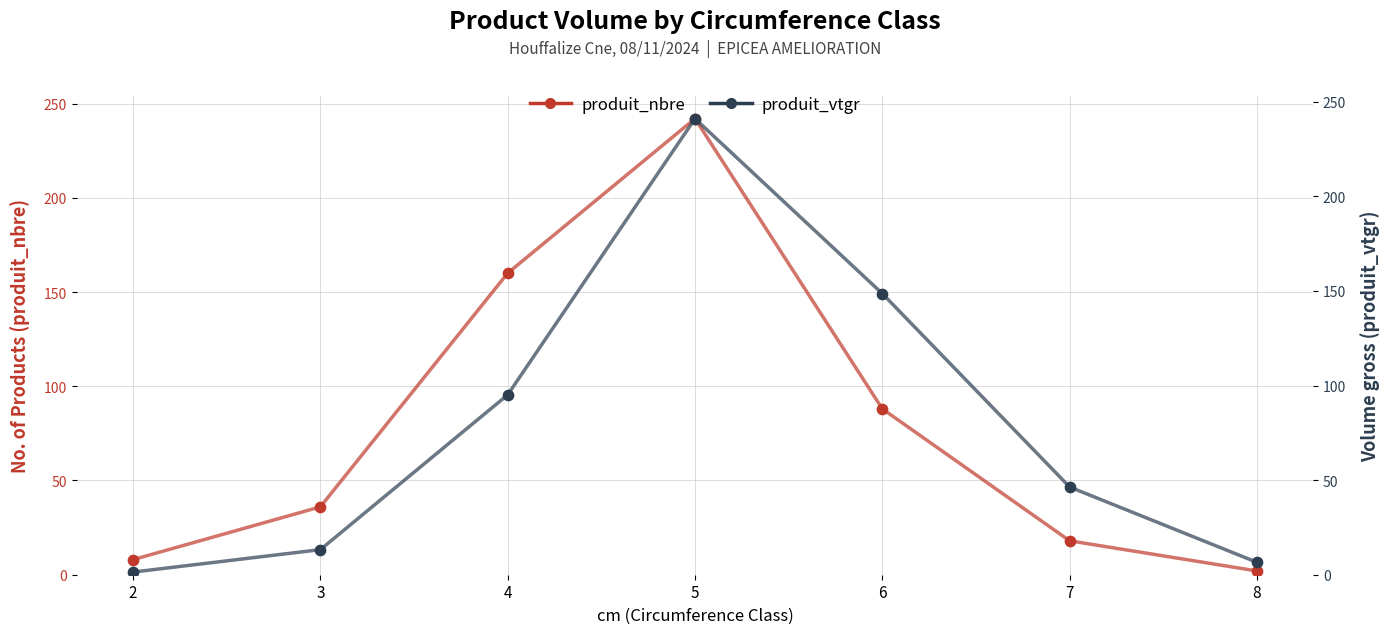

At how many categories does at least one series exceed 120?

3